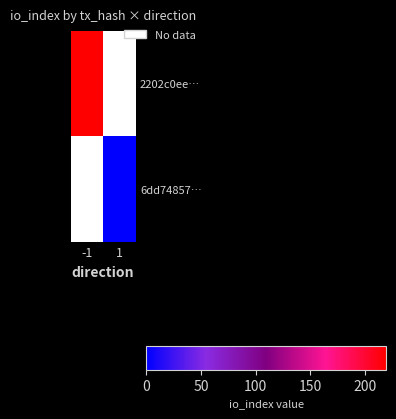

How many distinct data groups are displayed?

2